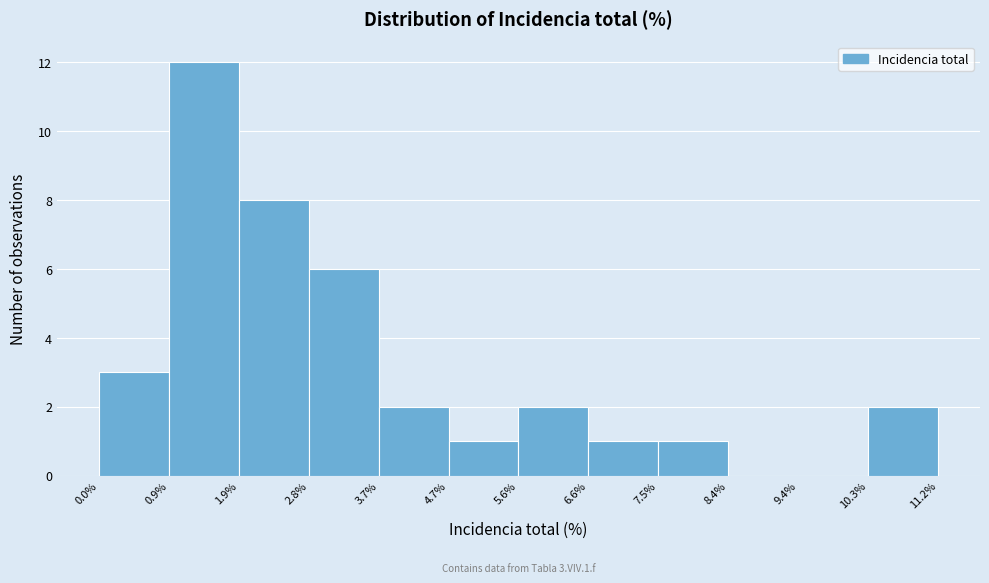

Over which range of the x-axis is the bar tallest?

0.9% to 1.9%